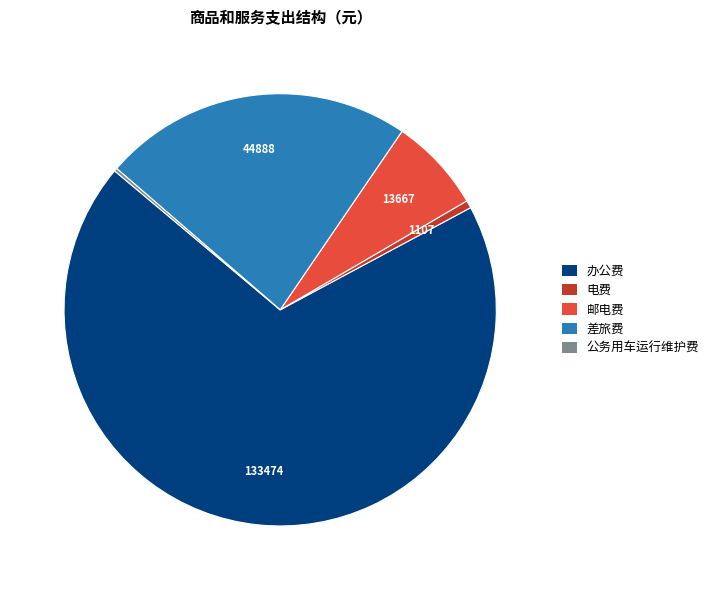

Do 电费 and 办公费 together represent more than half of the pie?

Yes